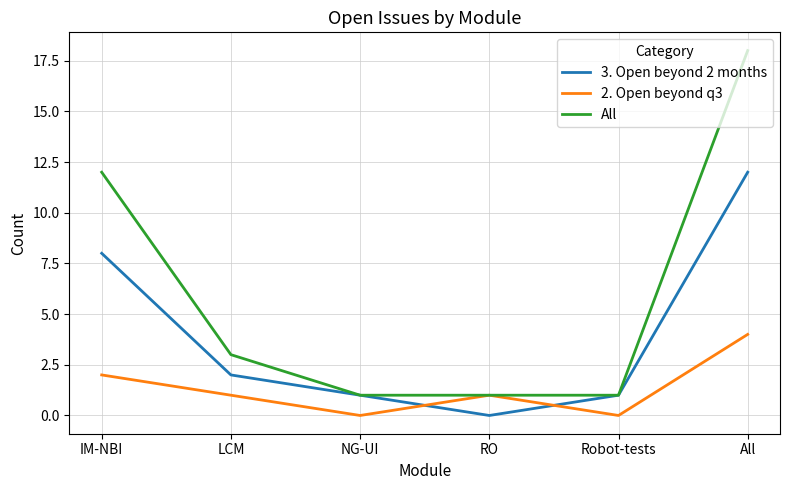

What position from the right is IM-NBI?

6